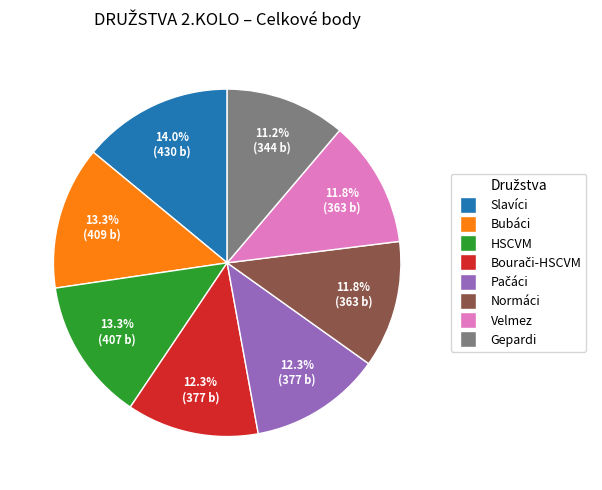

Combined, do Slavíci and Gepardi account for over 50%?

No